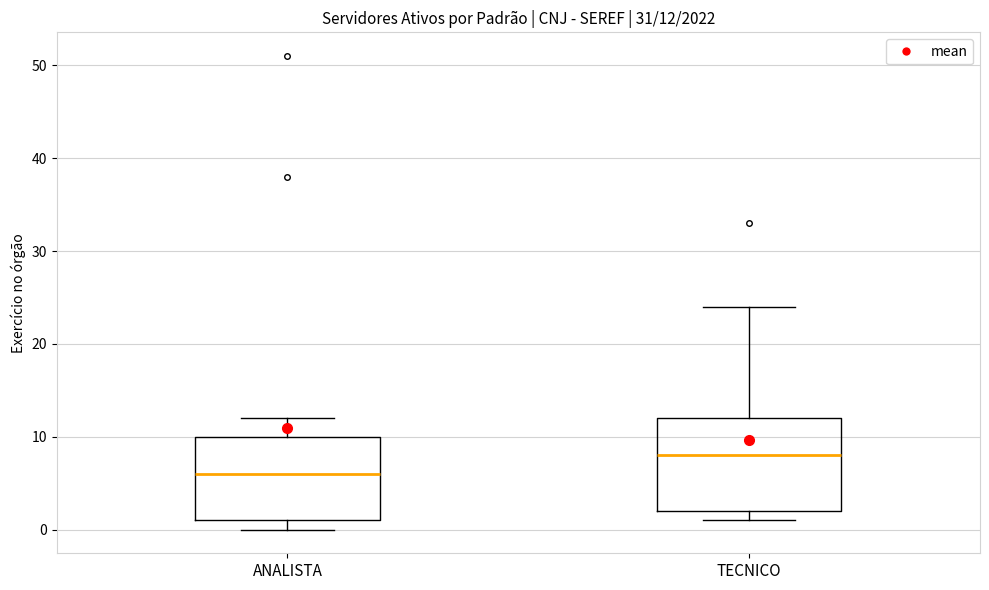

Which box is the tallest, from its lower edge to its upper edge?

TECNICO